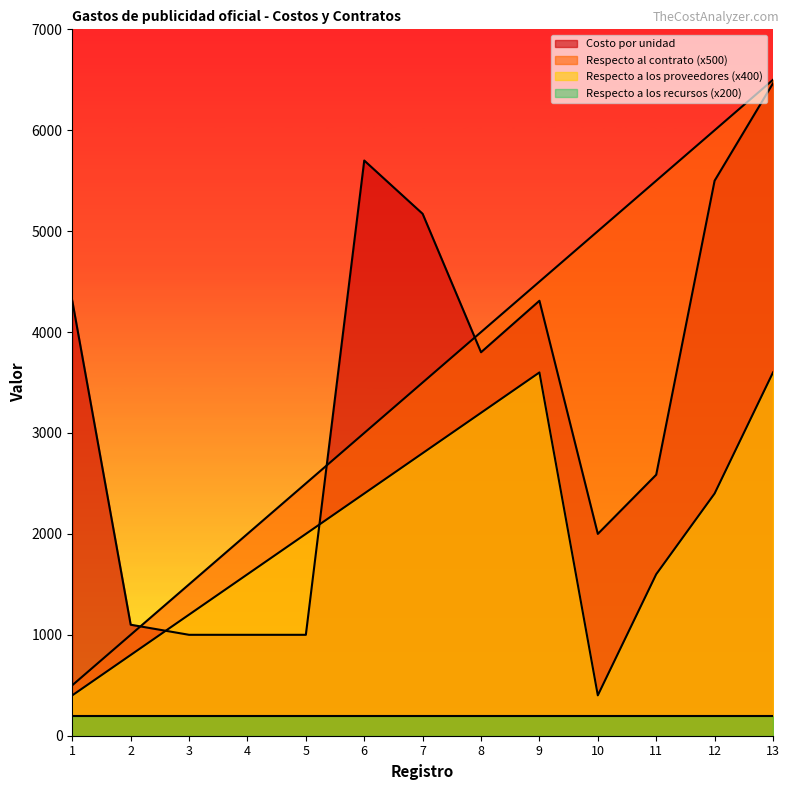

Between 6 and 12, which series saw the biggest shift?

Respecto al contrato (x500)